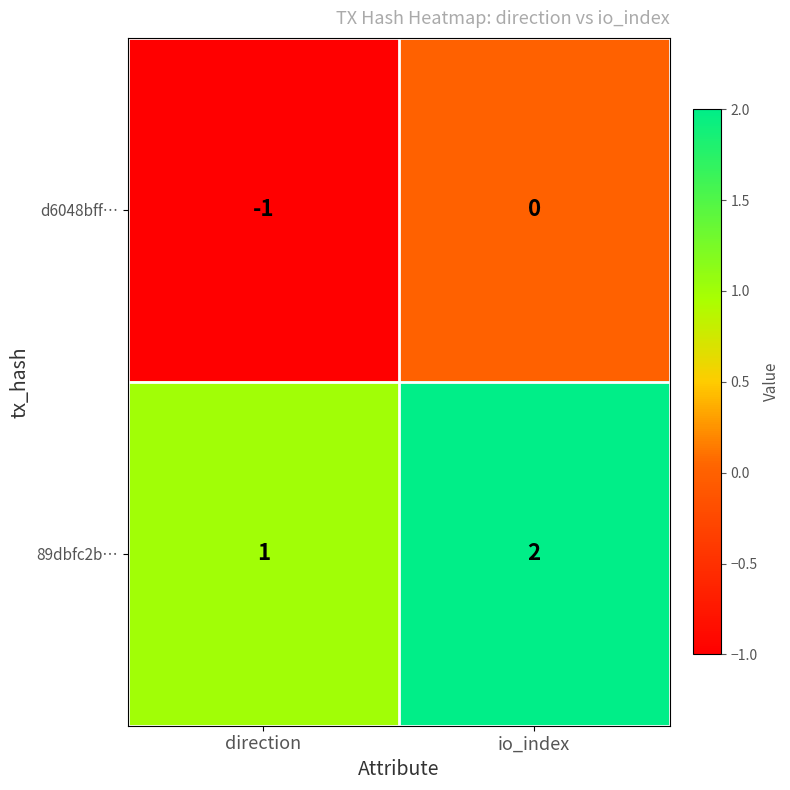

At which category is the sum across all series the highest?

io_index